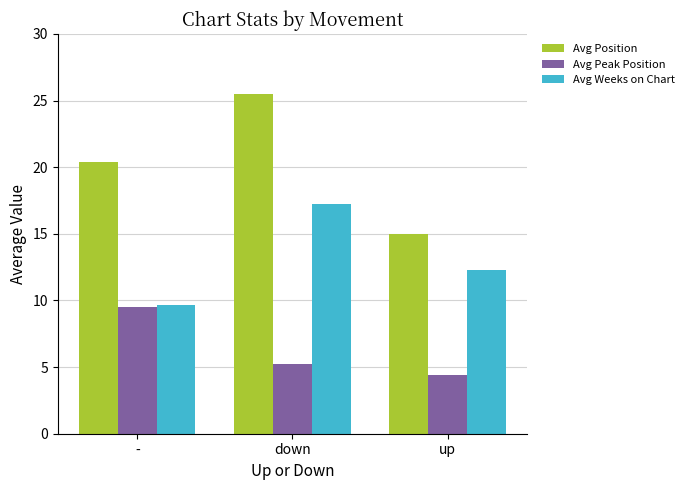

Is it true that Avg Position equals 29.8 at -?

False